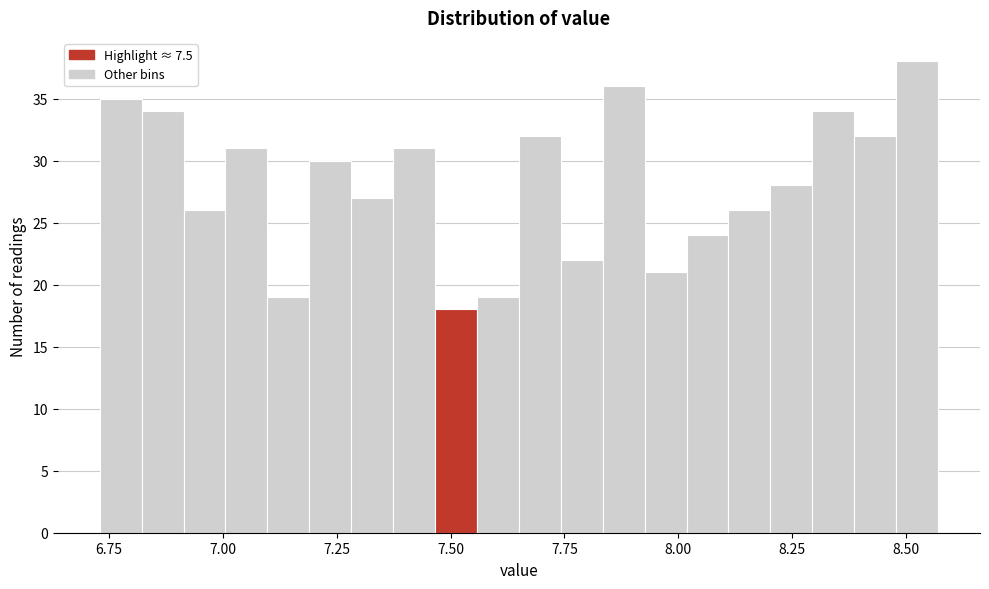

Read against the x-axis, roughly where is the centre of the tallest bar?

8.50